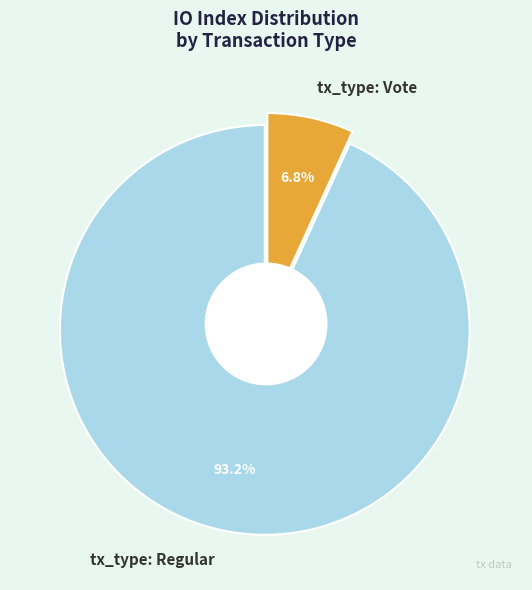

To the nearest percent, what is the difference between the tx_type: Regular and tx_type: Vote slice percentages?

86%